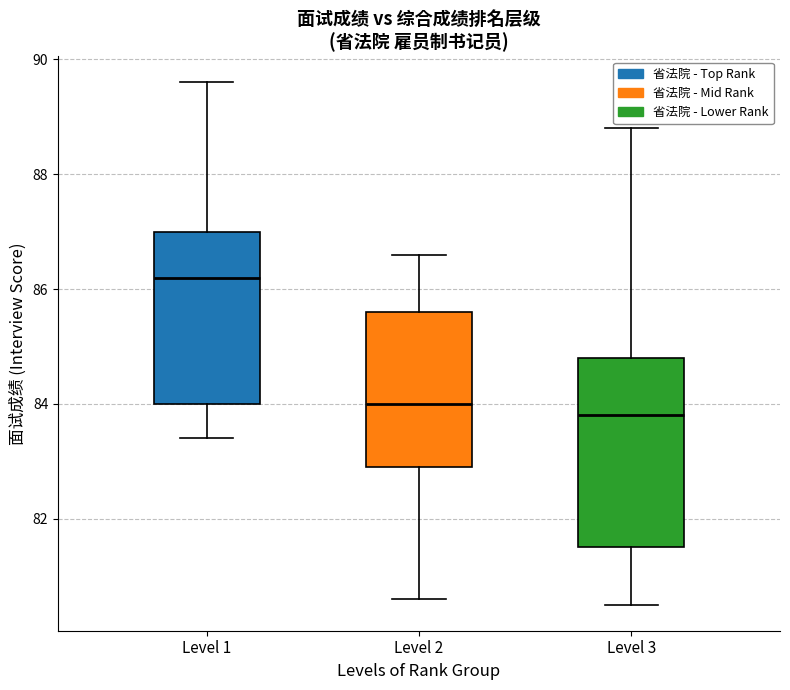

Where is the upper edge of the box for Level 3 on the y-axis? The values are not printed on the chart, so give them approximately, as read against the axis.

84.8